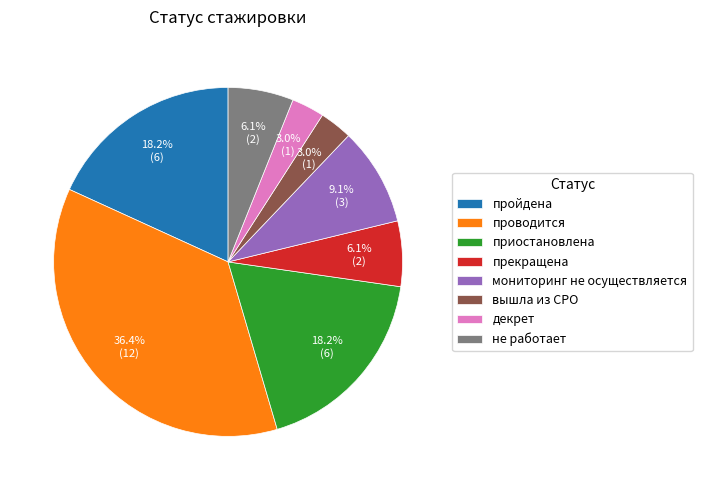

Is the sum of не работает and вышла из СРО greater than half?

No